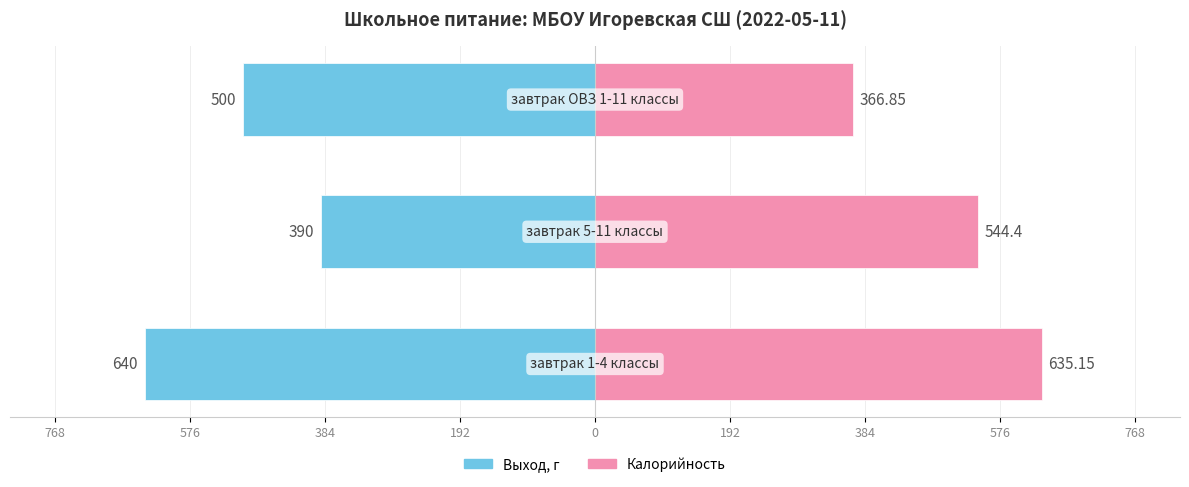

The Калорийность series shows 119.9 at 576. True or false?

False